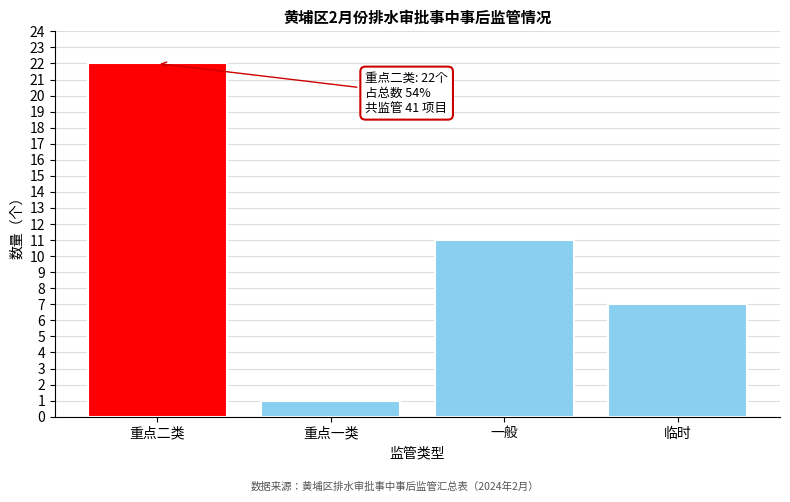

Reading right to left, list all the values displayed in this chart.

临时=7	一般=11	重点一类=1	重点二类=22